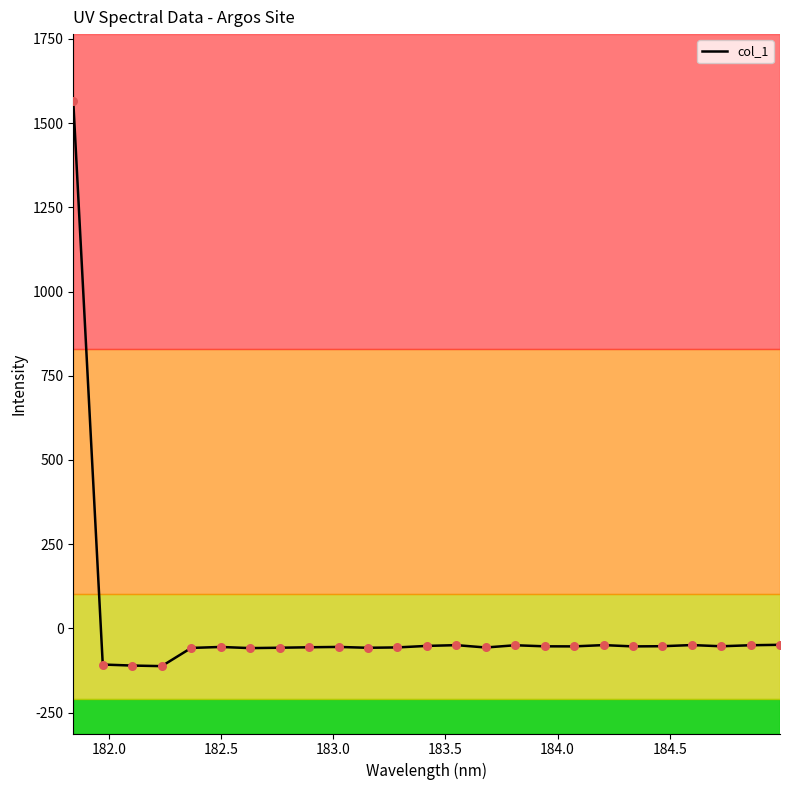

What is the minimum value shown in the chart?

-112.0